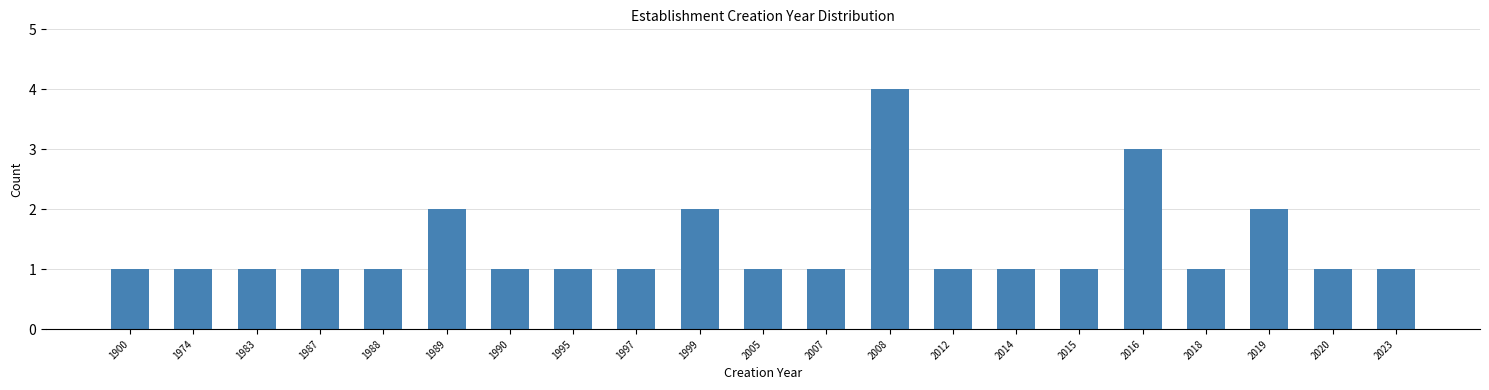

Reading left to right, list all the values displayed in this chart.

1	1	1	1	1	2	1	1	1	2	1	1	4	1	1	1	3	1	2	1	1